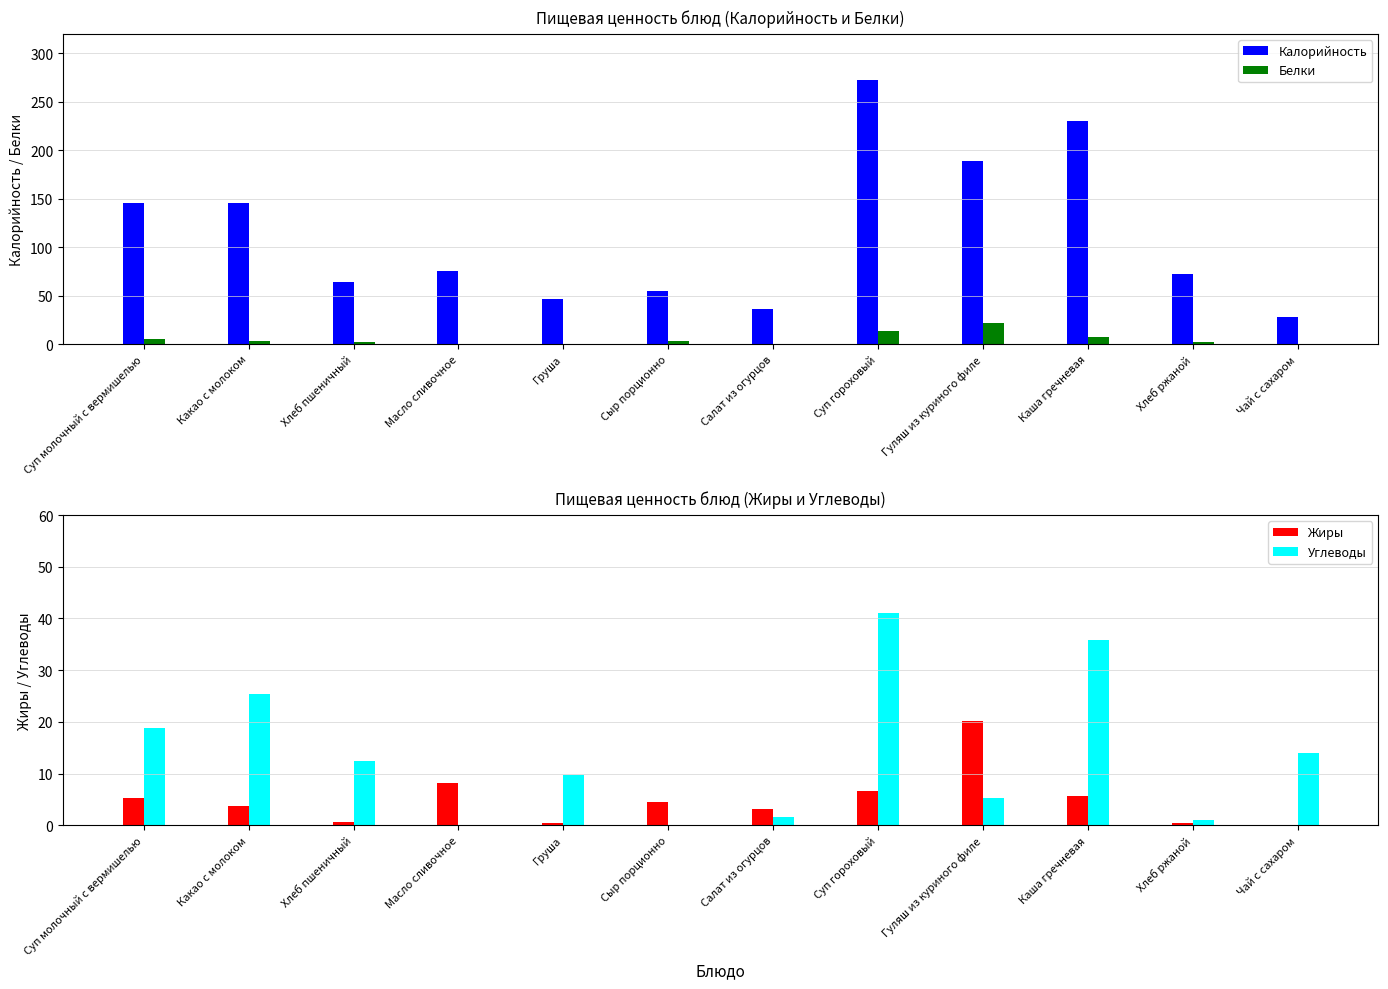

Rank the series at Каша гречневая from lowest to highest value.

Жиры, Белки, Углеводы, Калорийность